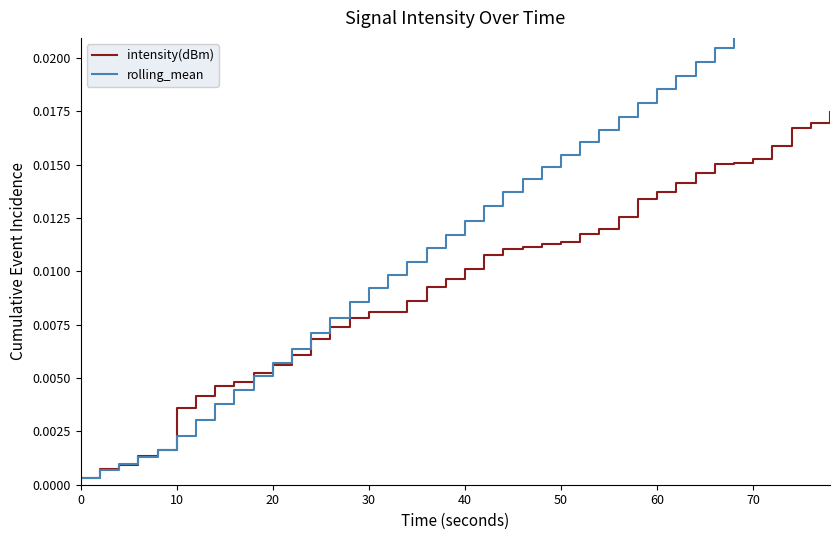

How many lines are shown in the chart?

2